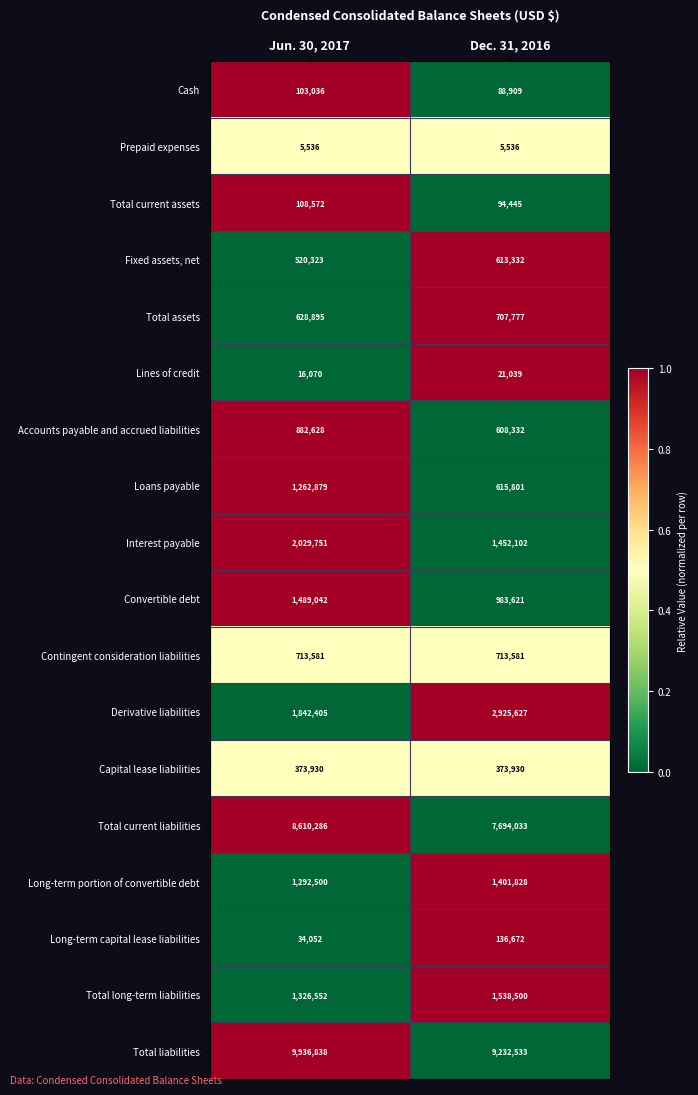

Which series has the widest spread of values?

Derivative liabilities